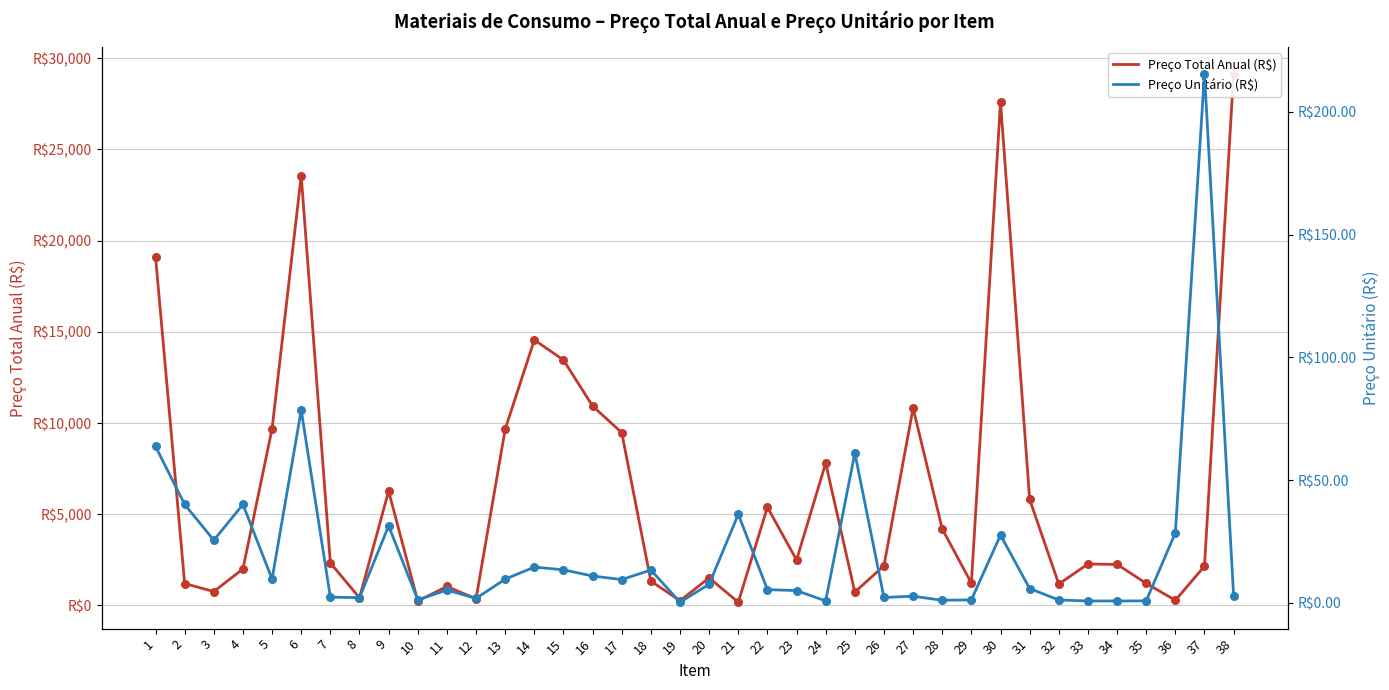

At which category is the sum across all series the highest?

38